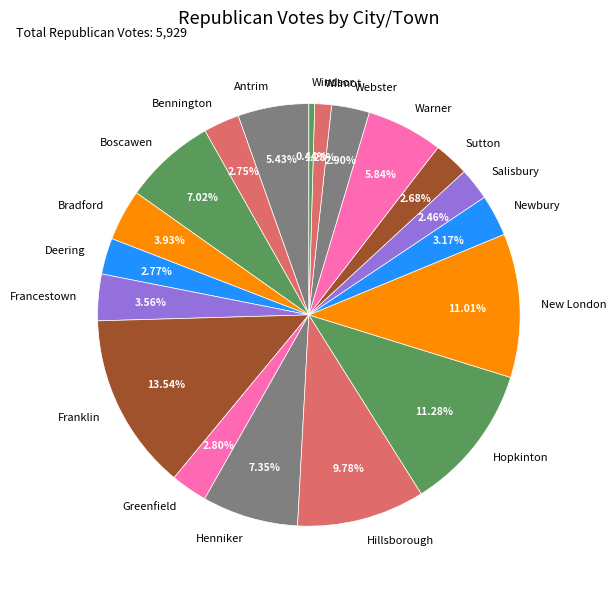

Approximately how many times larger is the value at Boscawen compared to Warner?

1.2